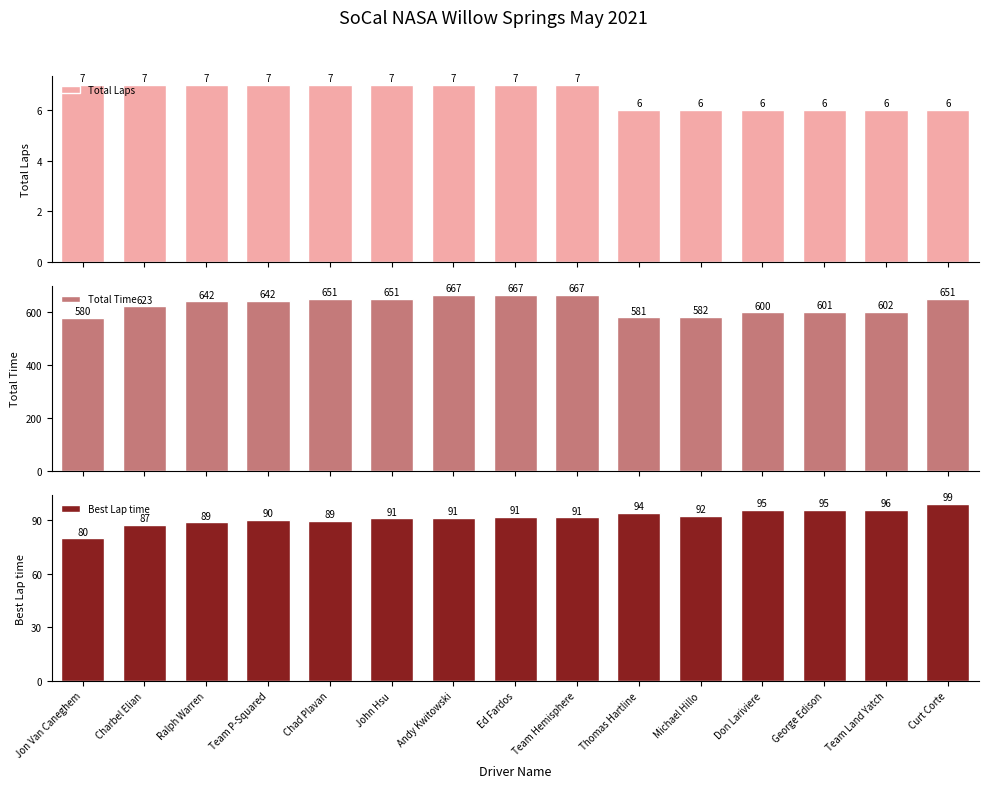

Between Ralph Warren and Curt Corte, which series saw the biggest shift?

Best Lap time